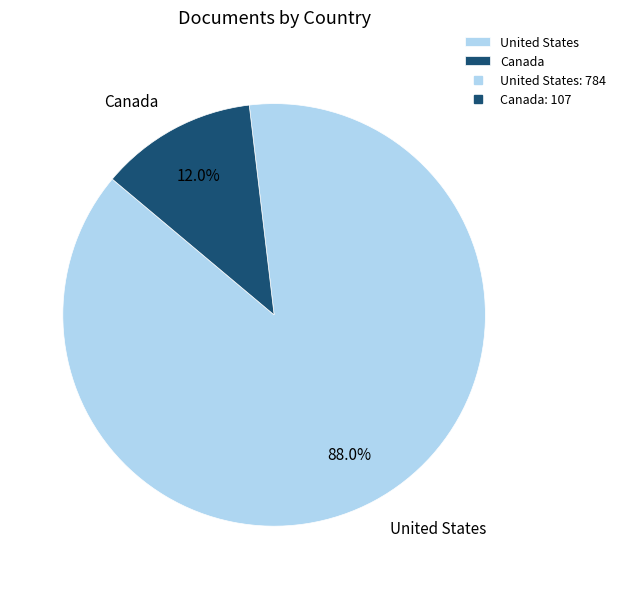

How many slices are in this pie chart?

2